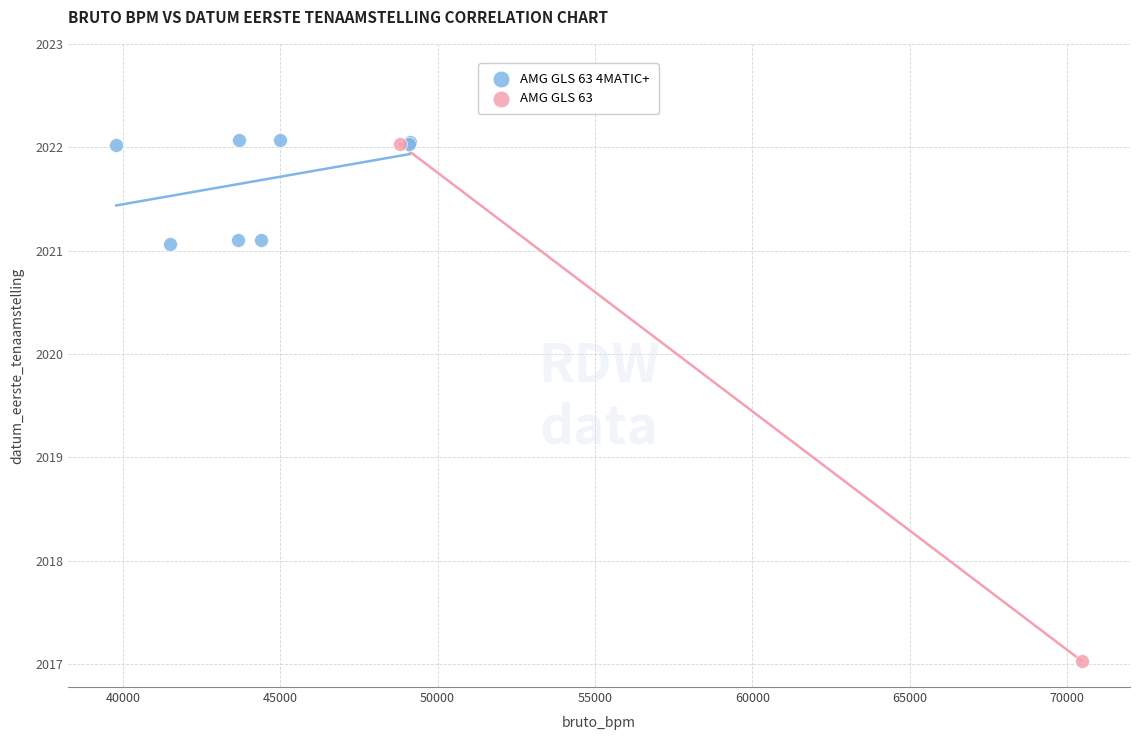

What are all the series names shown in the legend?

AMG GLS 63 4MATIC+, AMG GLS 63